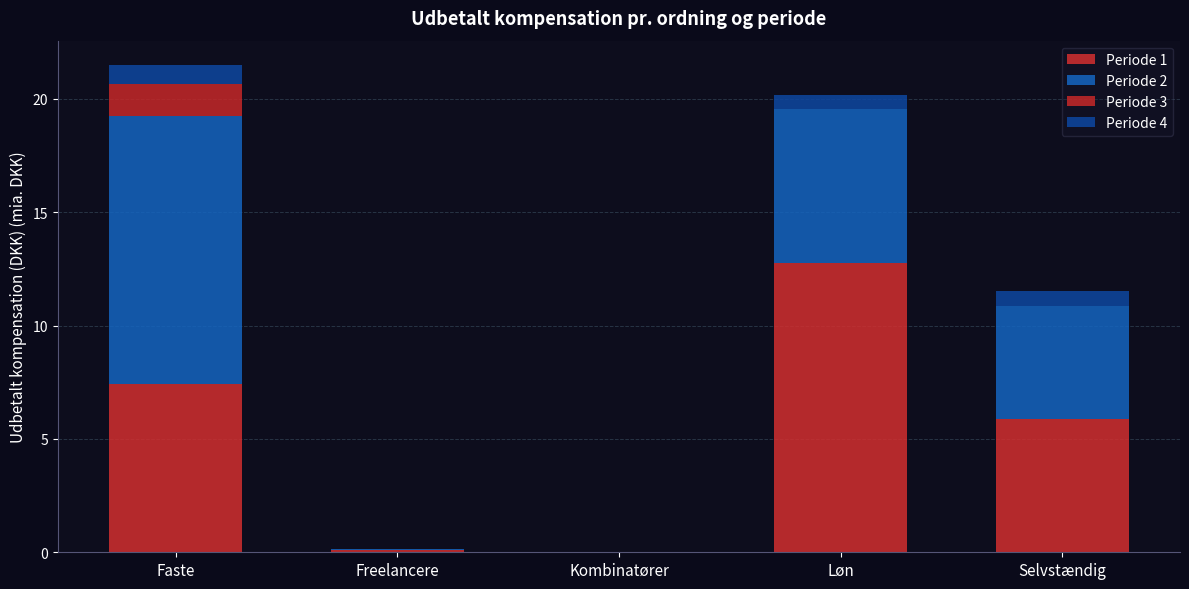

What is the label of the 3rd bar from the left?

Kombinatører